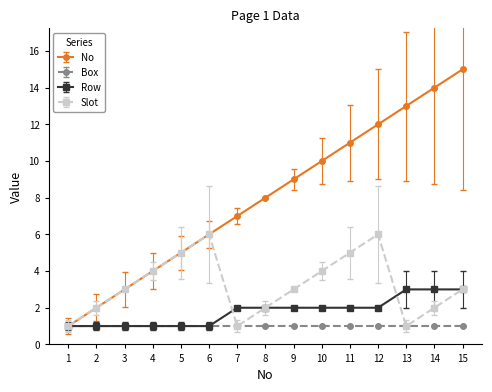

The No series shows 20 at 14. True or false?

False